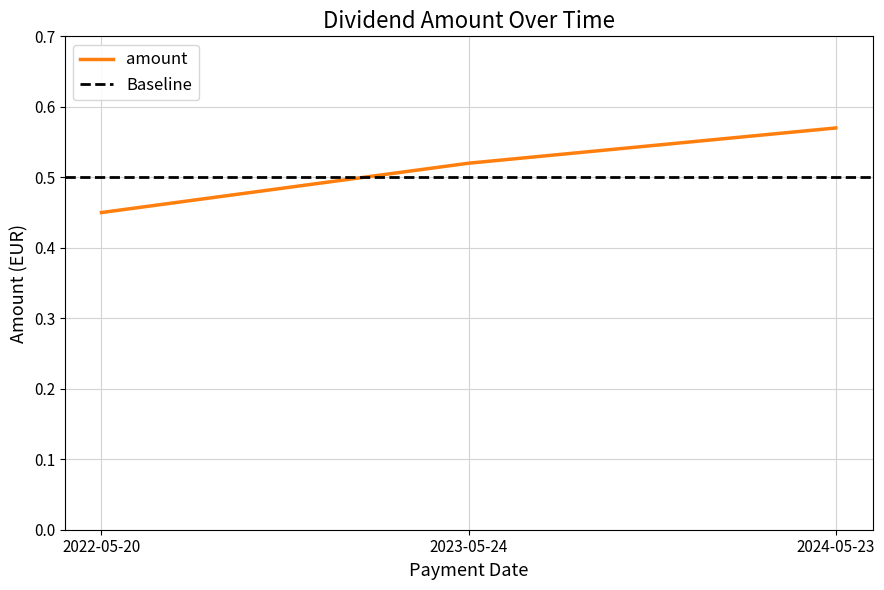

What is the sum of all values?

1.5